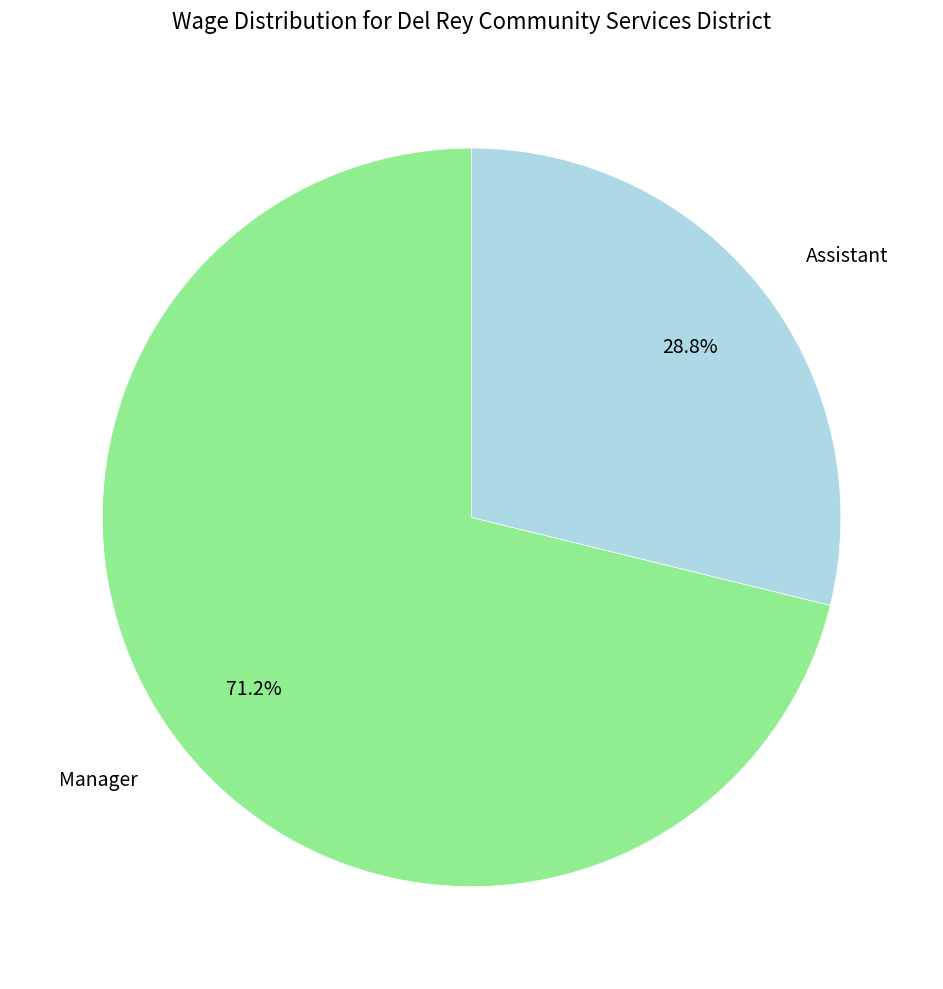

To the nearest percent, what is the average slice percentage?

50%